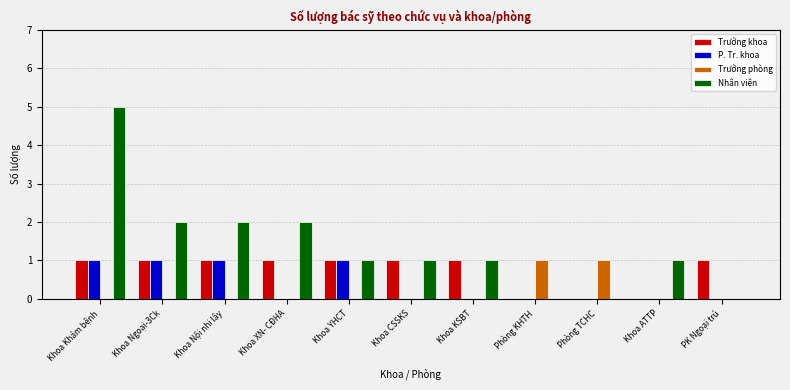

What is the average value of the Nhân viên series?

1